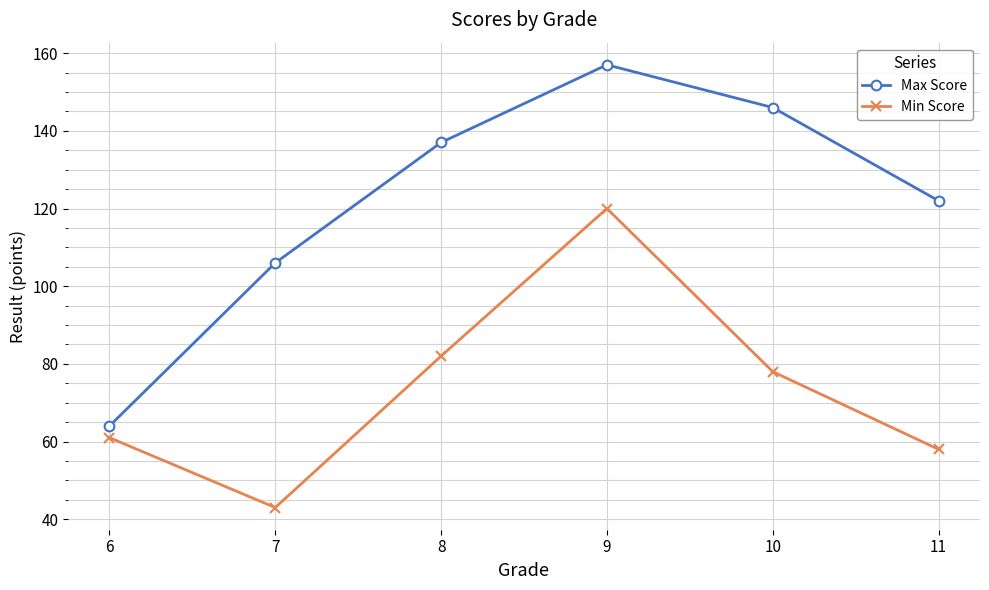

True or false: Min Score and Max Score cross at least once.

False